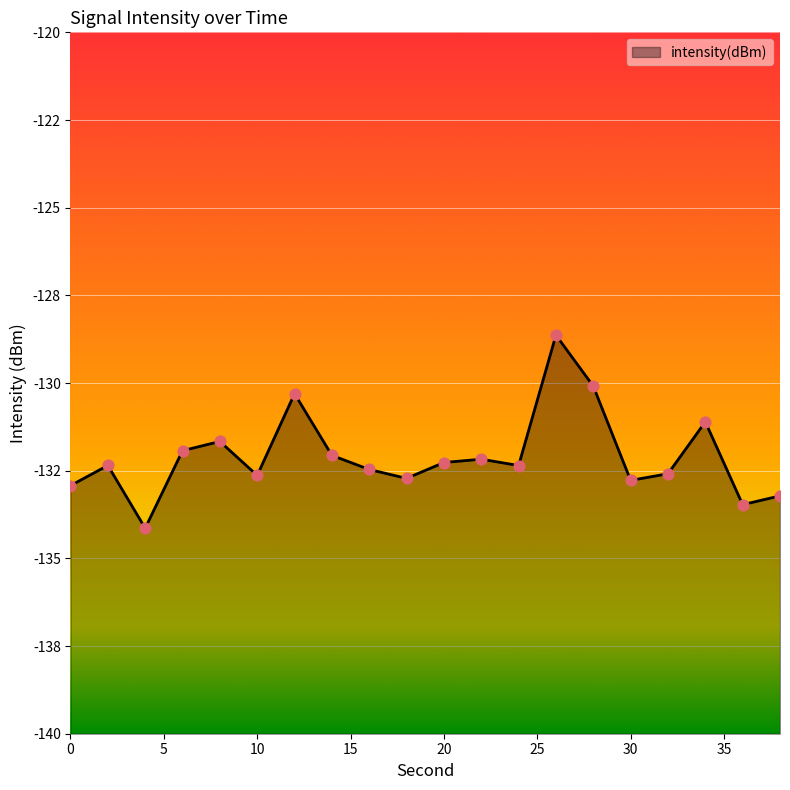

What is the change in value from 2 to 14?

+0.3